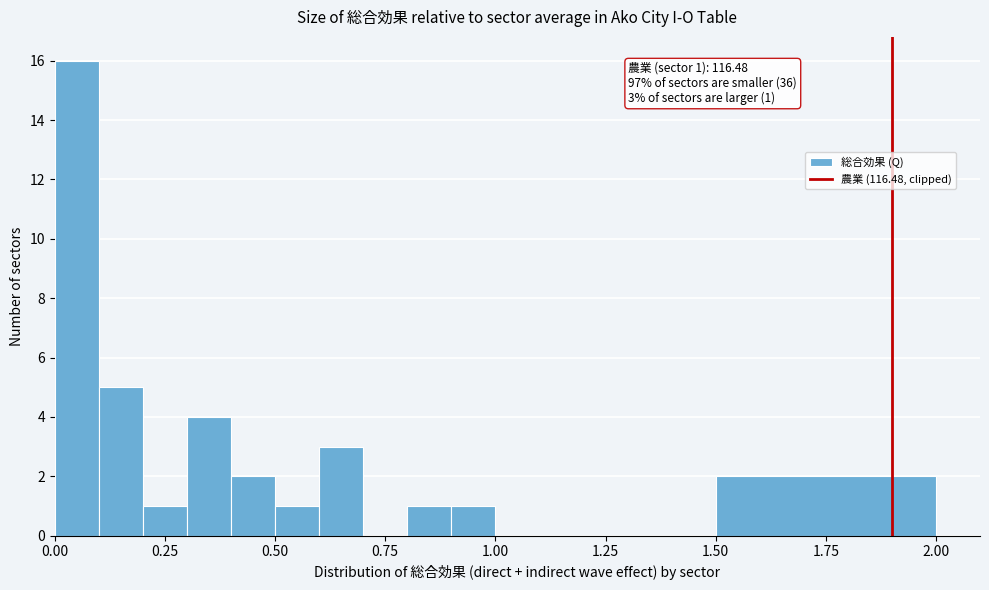

Read against the x-axis, roughly where is the centre of the tallest bar?

0.05